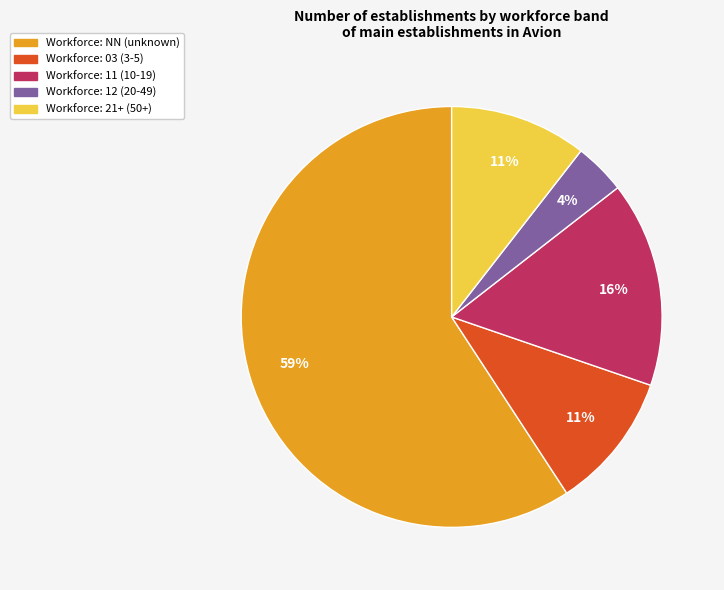

How many segments does this pie chart have?

5